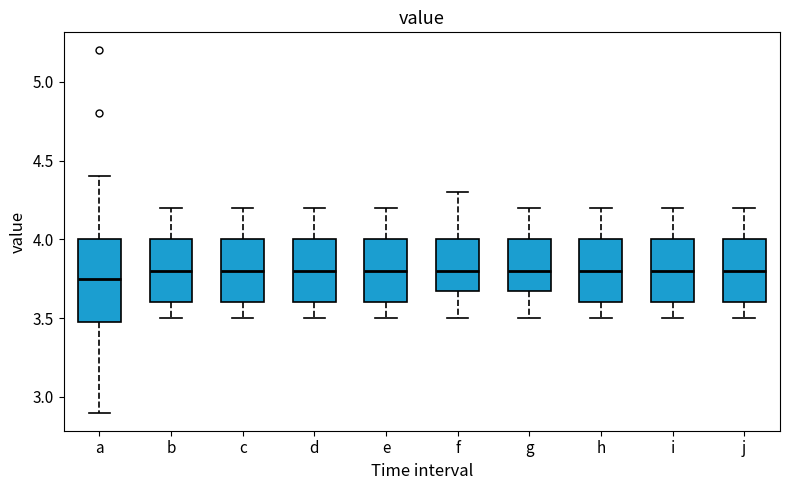

Which box is the tallest, from its lower edge to its upper edge?

a